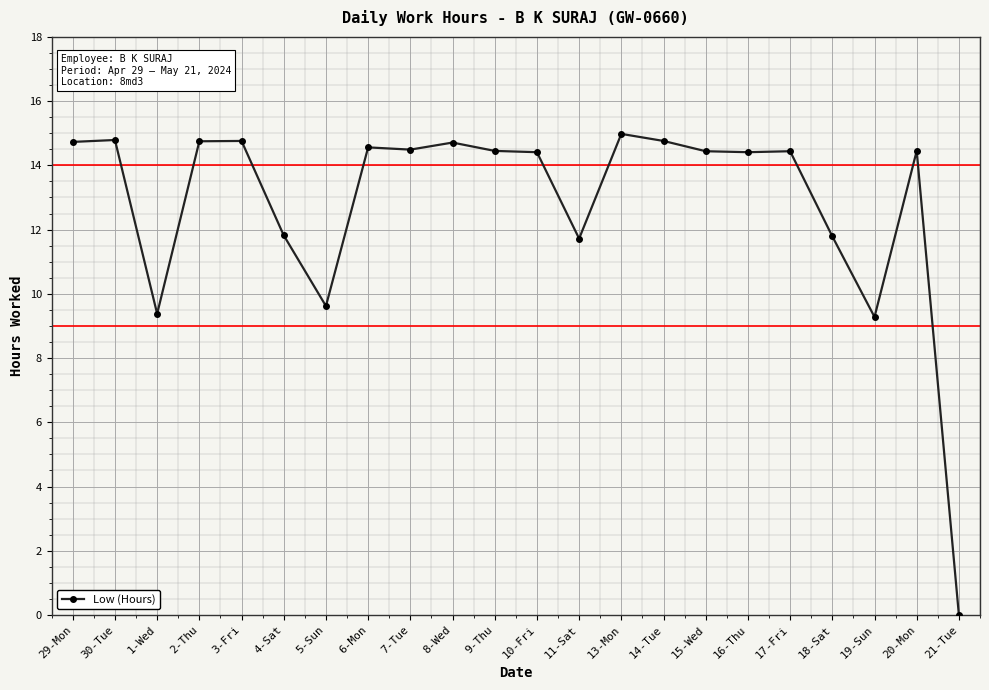

Which category has the highest value across all series?

13-Mon